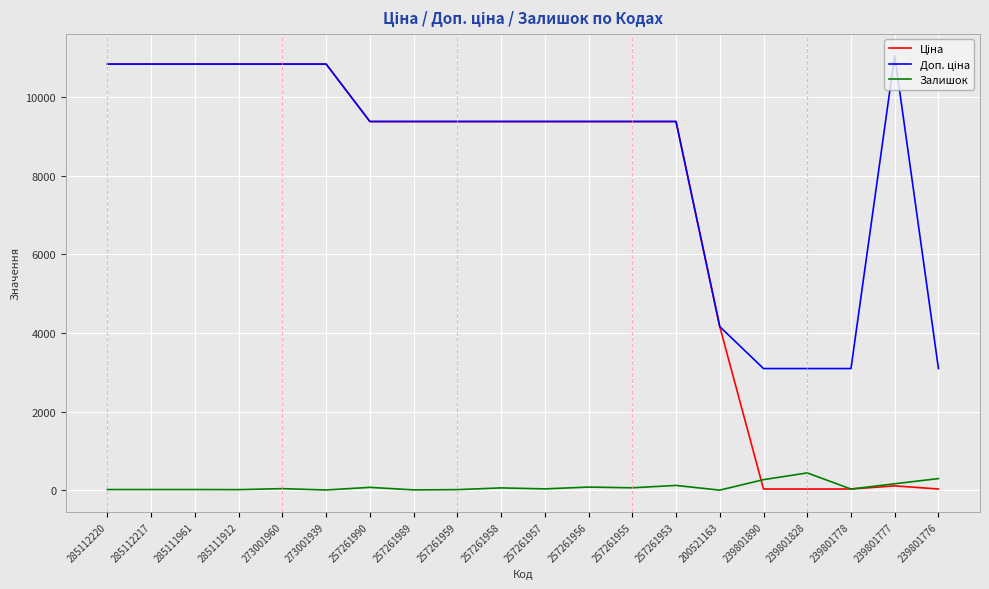

What is the maximum value for Залишок?

440.0